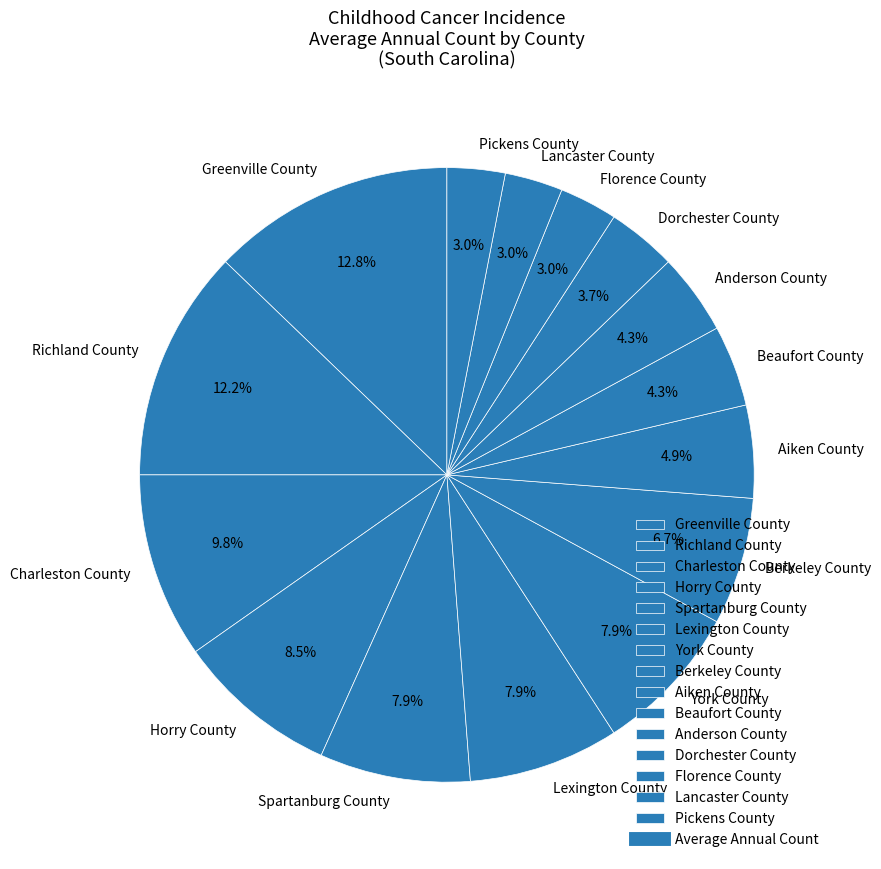

Which slice is the largest?

Greenville County